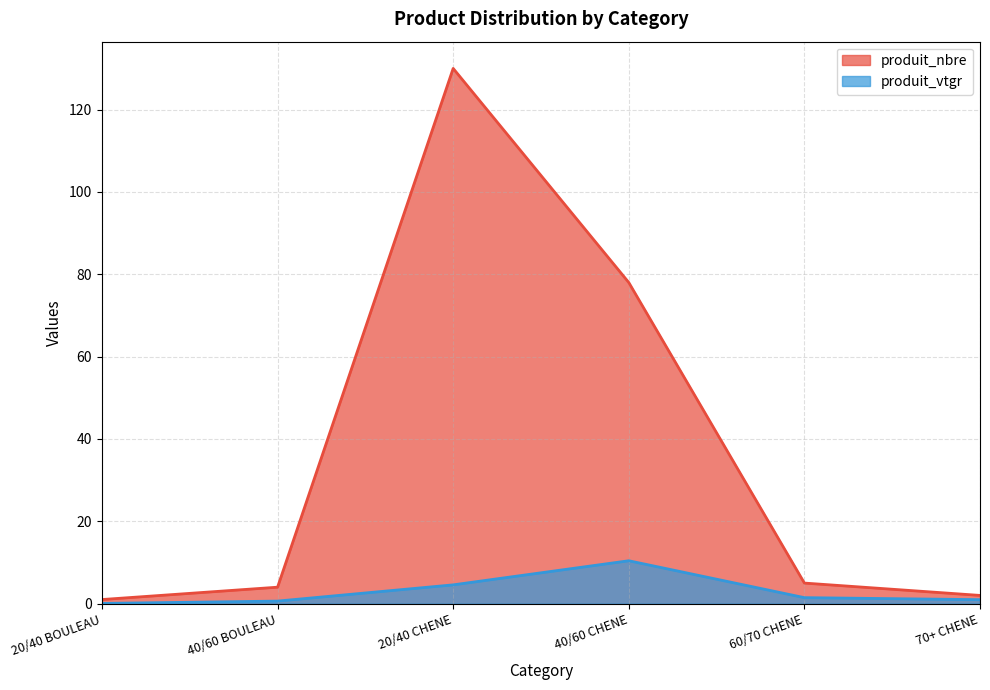

Is the value of produit_nbre at 20/40 CHENE greater than the value of produit_vtgr at 20/40 BOULEAU?

Yes